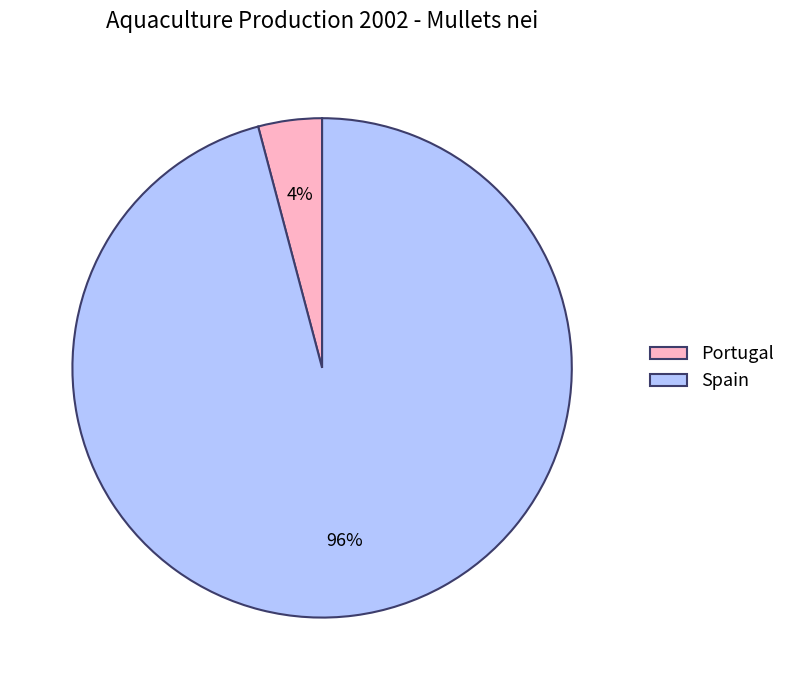

What is the majority slice?

Spain